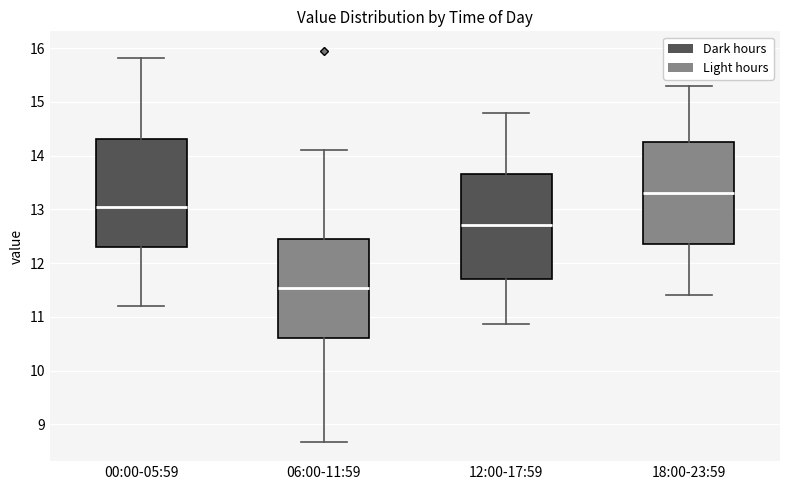

Reading left to right, transcribe this box plot: for each box, give where its median line is, the range the box spans, and where its two whiskers end, as read against the y-axis. The values are not printed on the chart, so give them approximately, as read against the axis.

00:00-05:59: median 13.1, box 12.3 to 14.3, whiskers 11.2 to 15.8
06:00-11:59: median 11.5, box 10.6 to 12.4, whiskers 8.7 to 14.1
12:00-17:59: median 12.7, box 11.7 to 13.7, whiskers 10.9 to 14.8
18:00-23:59: median 13.3, box 12.4 to 14.3, whiskers 11.4 to 15.3